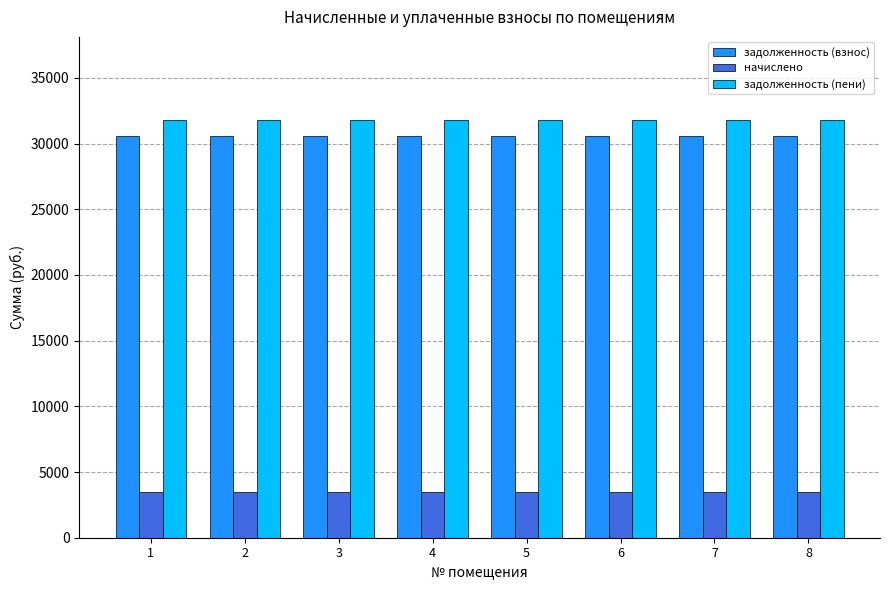

Is the value of задолженность (взнос) at 8 greater than the value of начислено at 7?

Yes